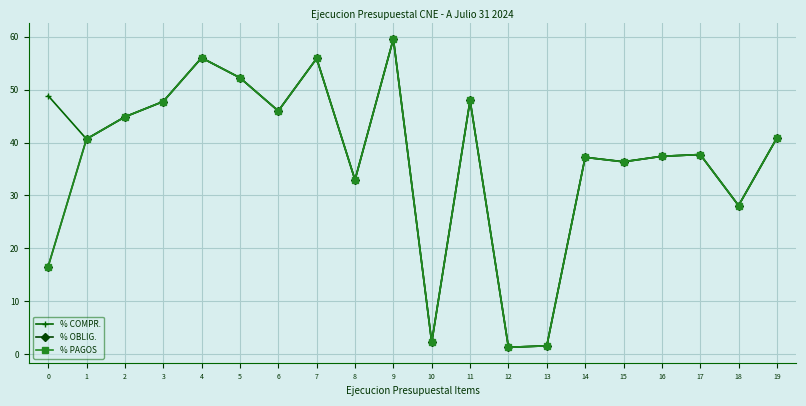

Reading left to right, transcribe all the data shown in this chart.

% COMPR.: 48.8	40.7	44.9	47.8	56.0	52.2	46.0	55.9	32.9	59.6	2.2	48.0	1.3	1.6	37.2	36.4	37.4	37.7	28.1	40.9
% OBLIG.: 16.6	40.7	44.8	47.8	56.0	52.2	46.0	55.9	32.9	59.6	2.2	48.0	1.3	1.6	37.2	36.4	37.4	37.7	28.1	40.9
% PAGOS: 16.6	40.7	44.8	47.8	56.0	52.2	46.0	55.9	32.9	59.6	2.2	48.0	1.3	1.6	37.2	36.4	37.4	37.7	28.1	40.9